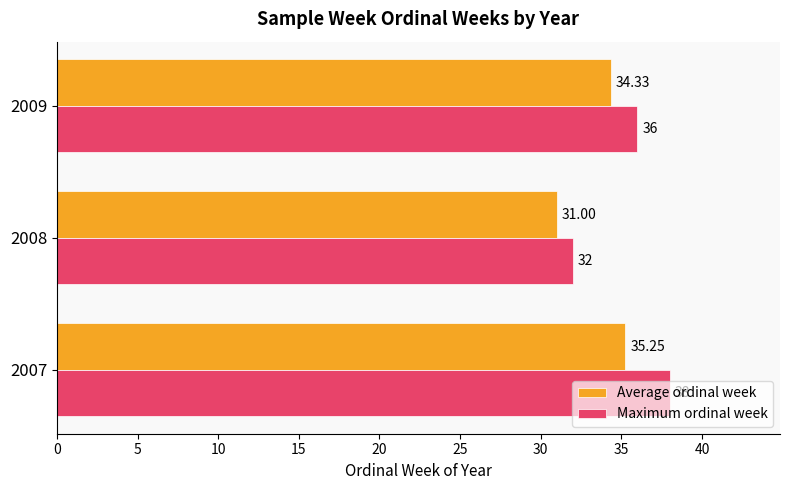

At which category does the chart reach its minimum across all series?

2008